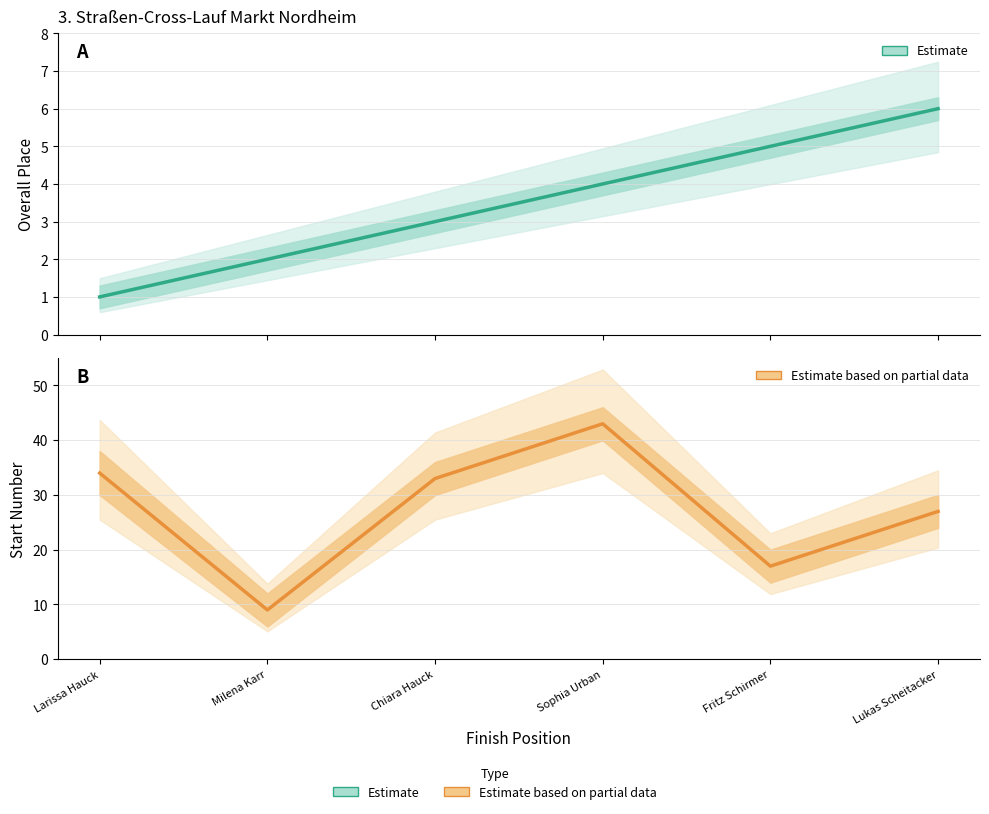

What is the minimum value shown in the chart?

1